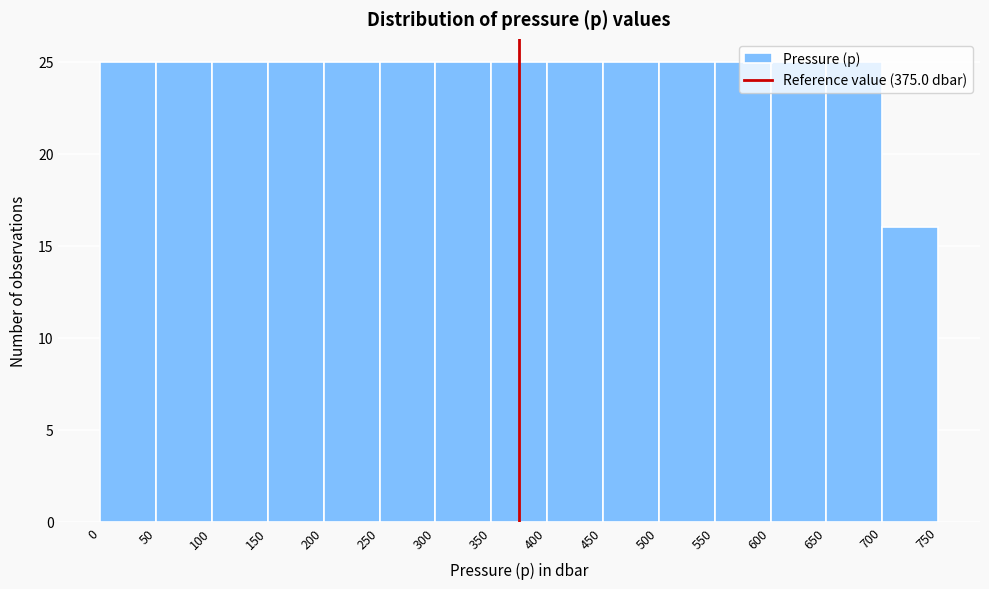

Reading left to right, list every bar in this chart as the range it spans on the x-axis followed by its height. The values are not printed on the chart, so give them approximately, as read against the axis.

0 to 50: 25
50 to 100: 25
100 to 150: 25
150 to 200: 25
200 to 250: 25
250 to 300: 25
300 to 350: 25
350 to 400: 25
400 to 450: 25
450 to 500: 25
500 to 550: 25
550 to 600: 25
600 to 650: 25
650 to 700: 25
700 to 750: 16